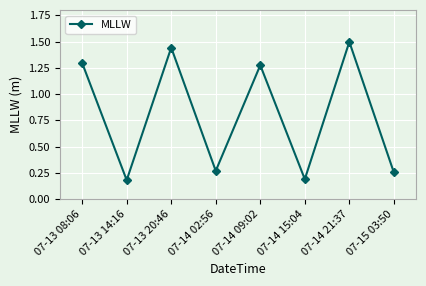

What is the greatest value displayed?

1.5